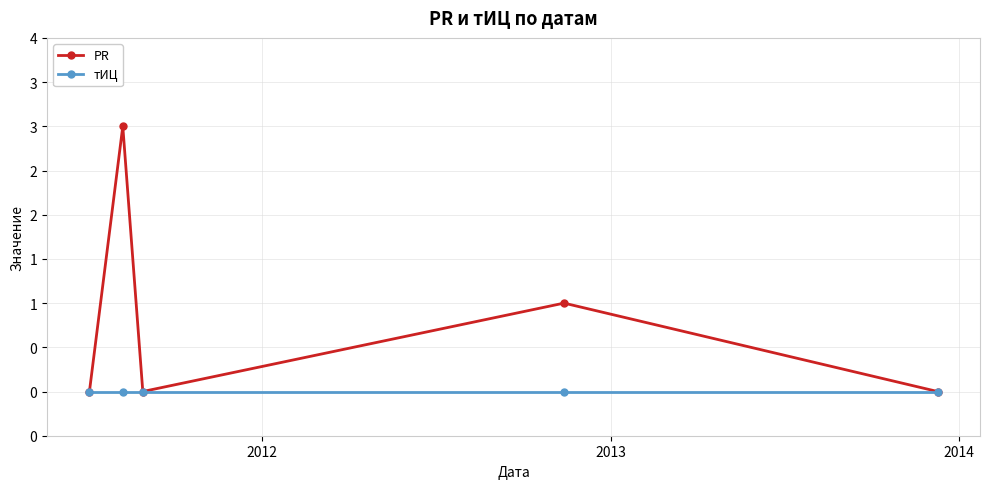

What are all the series names shown in the legend?

PR, тИЦ